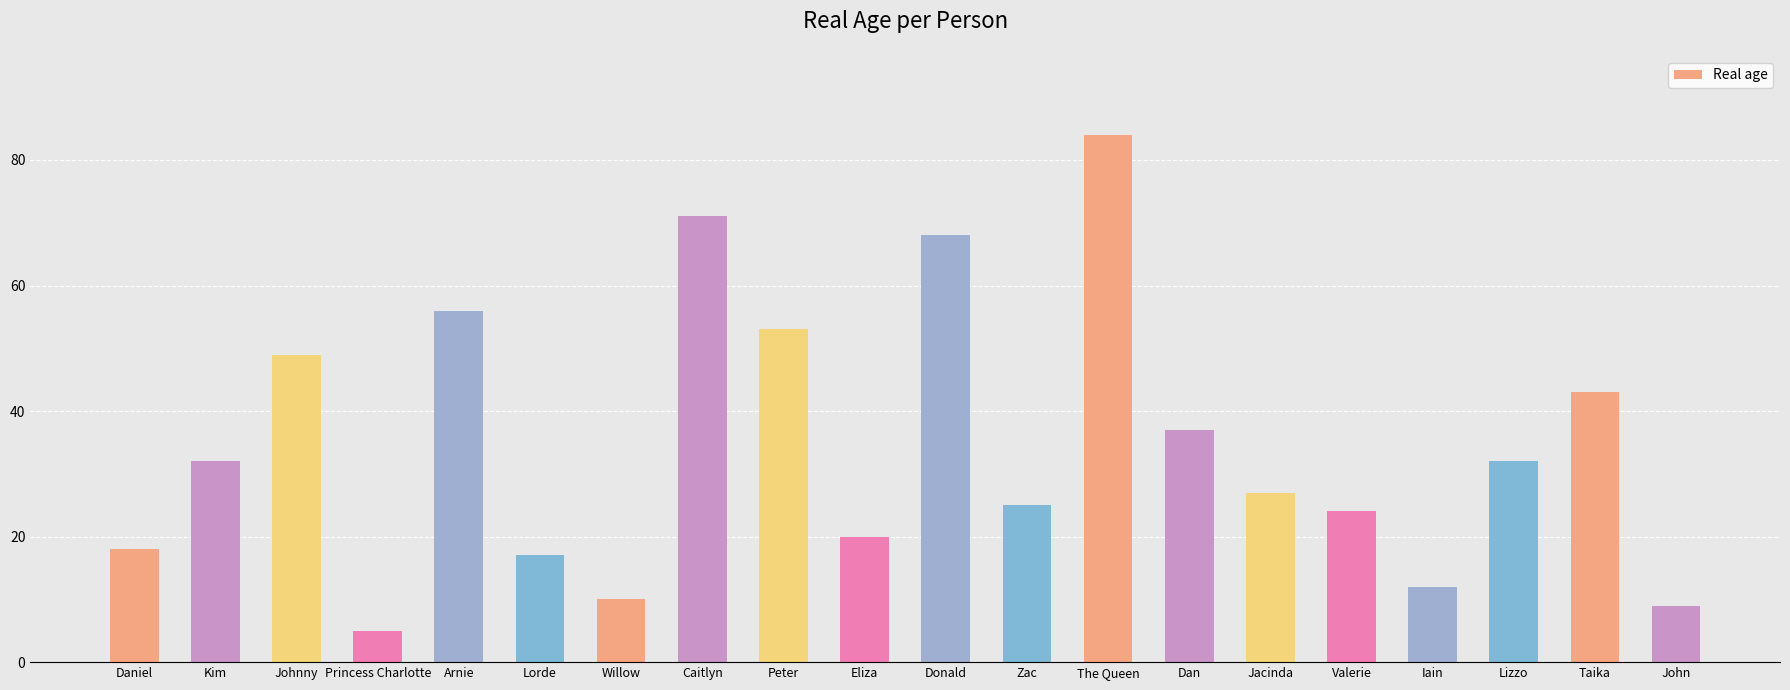

True or false: the data shows 10 at Willow.

True